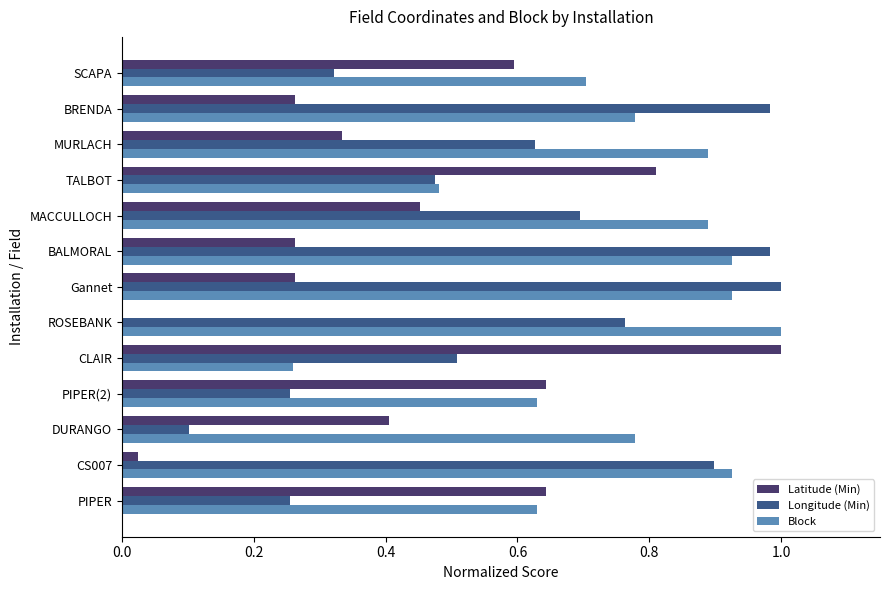

The value of Longitude (Min) at TALBOT is 0.5. True or false?

True